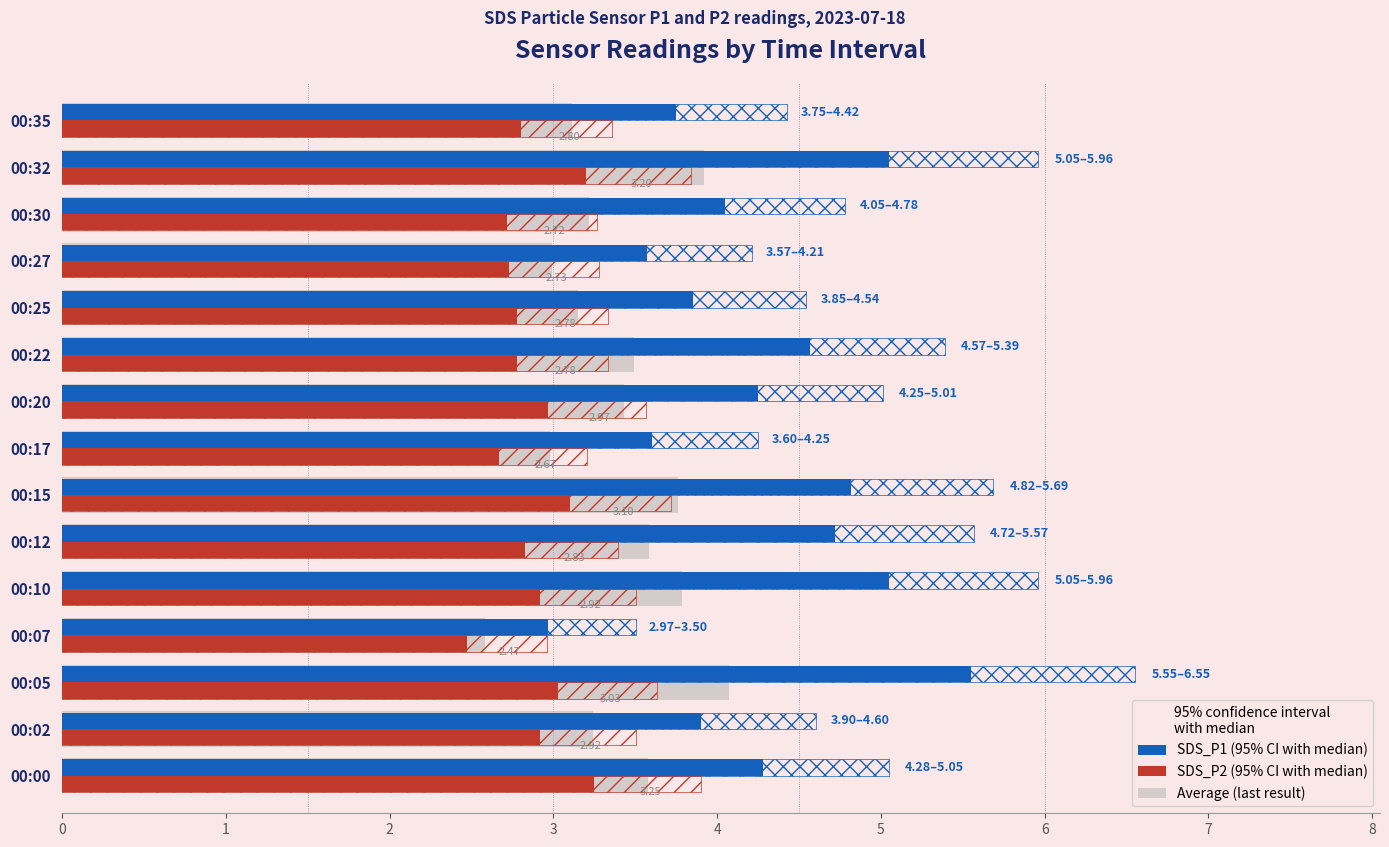

What is the average value of the SDS_P2 (CI upper) series?

3.5